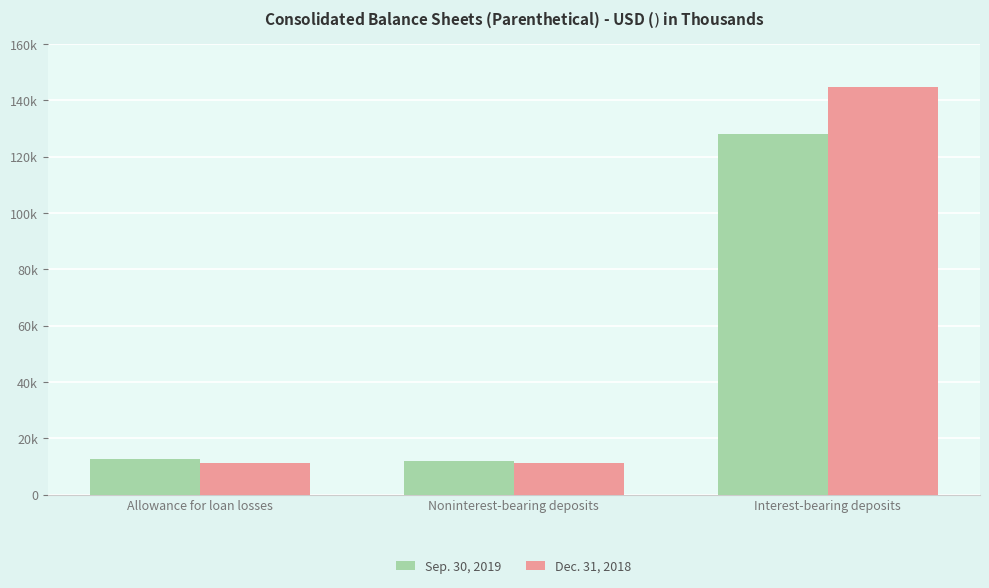

Are the bars grouped side by side (vs. stacked)?

Yes